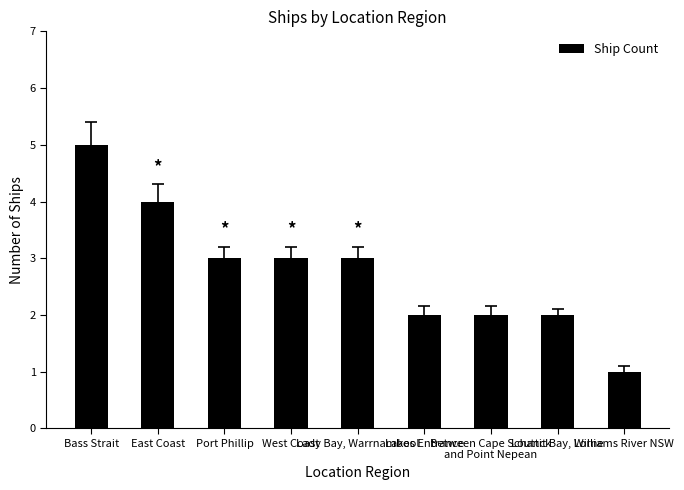

What is the sum of the values at Louttit Bay, Lorne and Lakes Entrance?

4